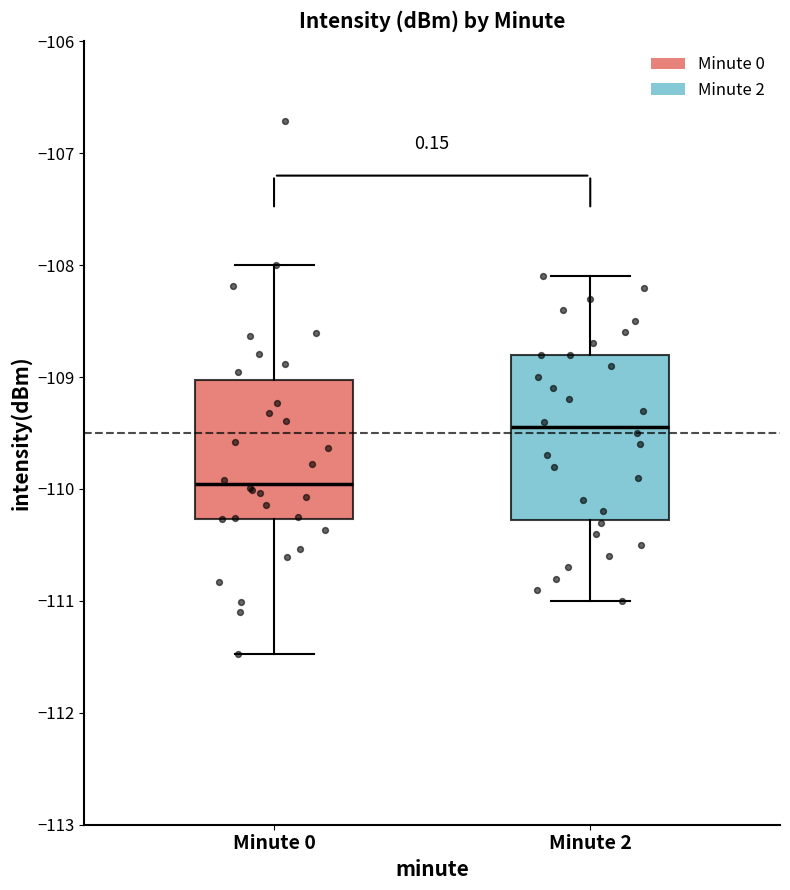

Which box's median line is the lowest?

Minute 0